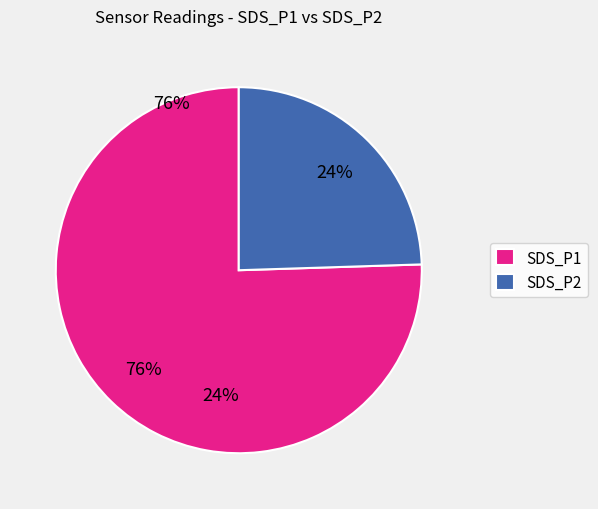

Do SDS_P2 and SDS_P1 together represent more than half of the pie?

Yes